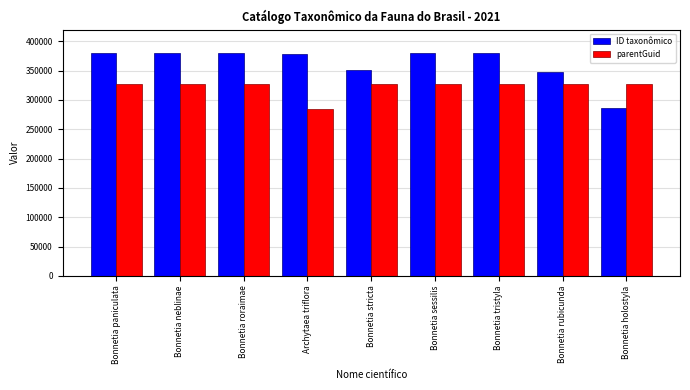

Is it true that ID taxonômico equals 512834 at Archytaea triflora?

False